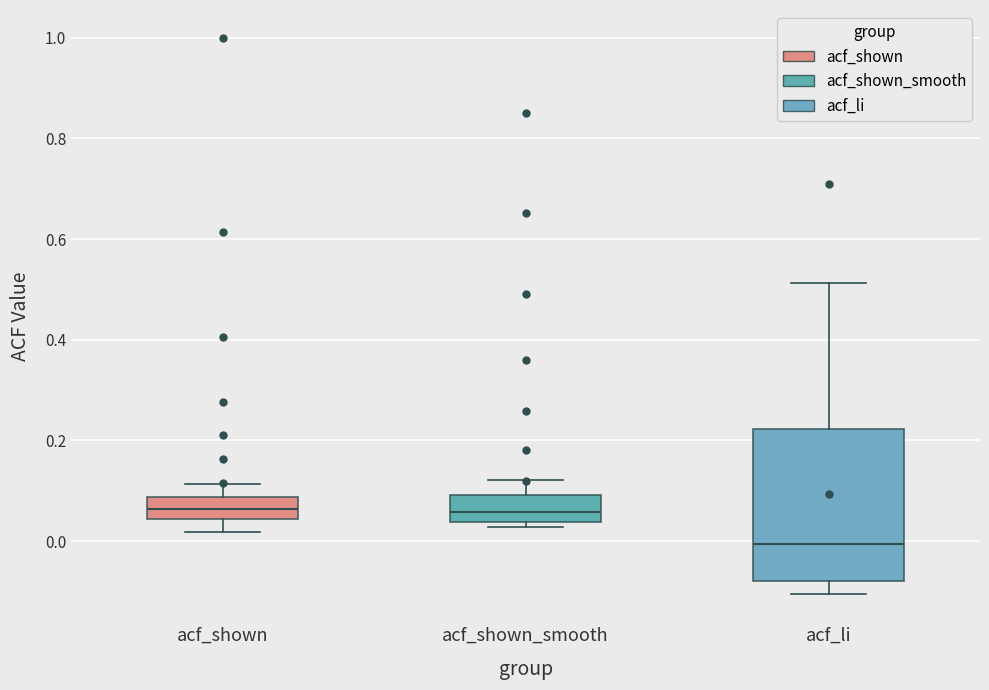

Comparing the boxes themselves (not the whiskers), which one is the tallest?

acf_li